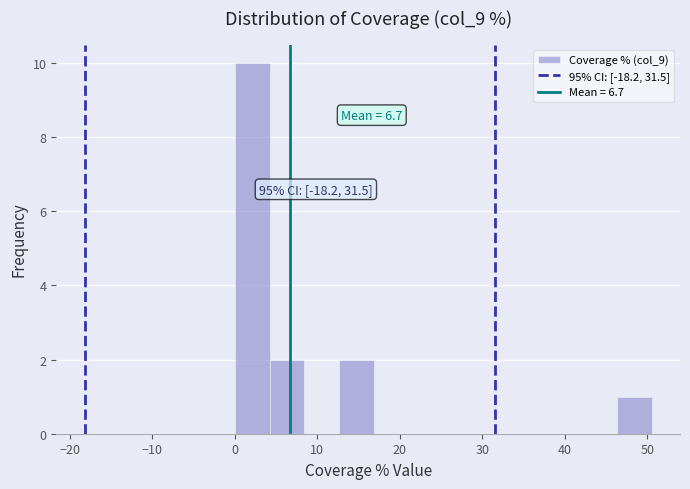

Which range on the x-axis has the tallest bar?

0 to 4